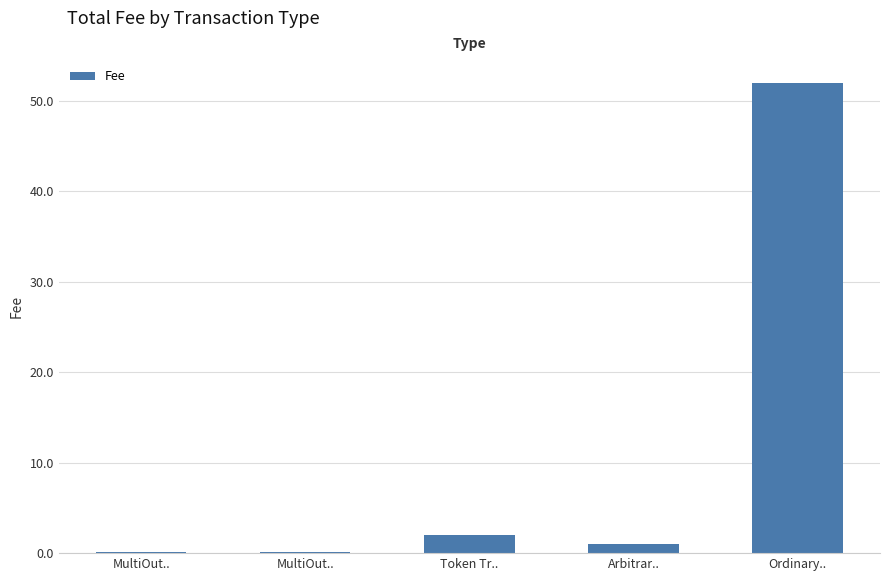

At which label does the data first exceed 1?

Token Tr..